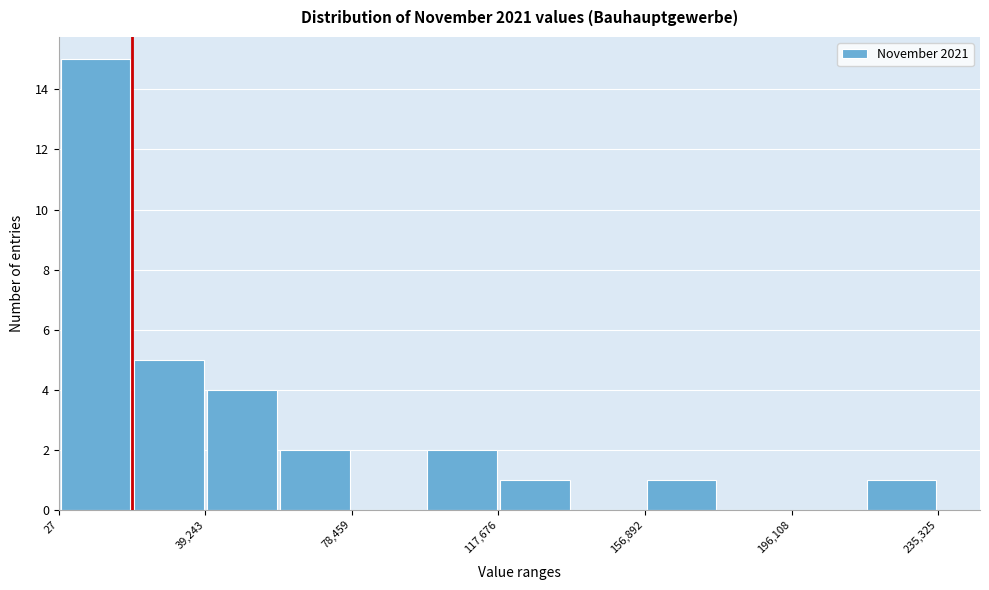

Around what value on the x-axis is the tallest bar? Give the approximate position of its centre, as read against the axis.

10000